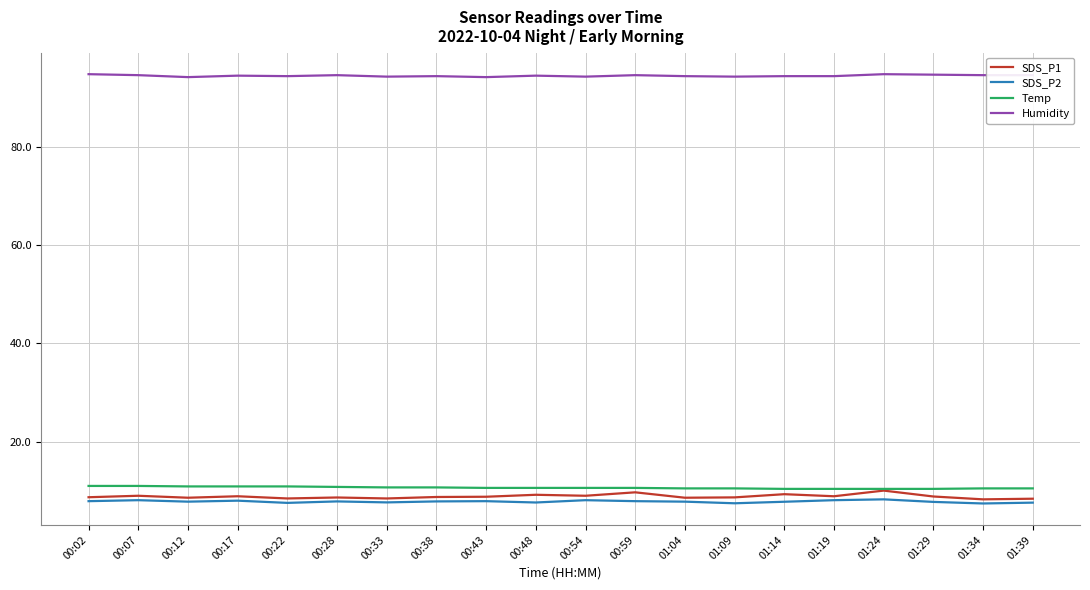

What is the difference between the highest and lowest values at 01:24?

86.5